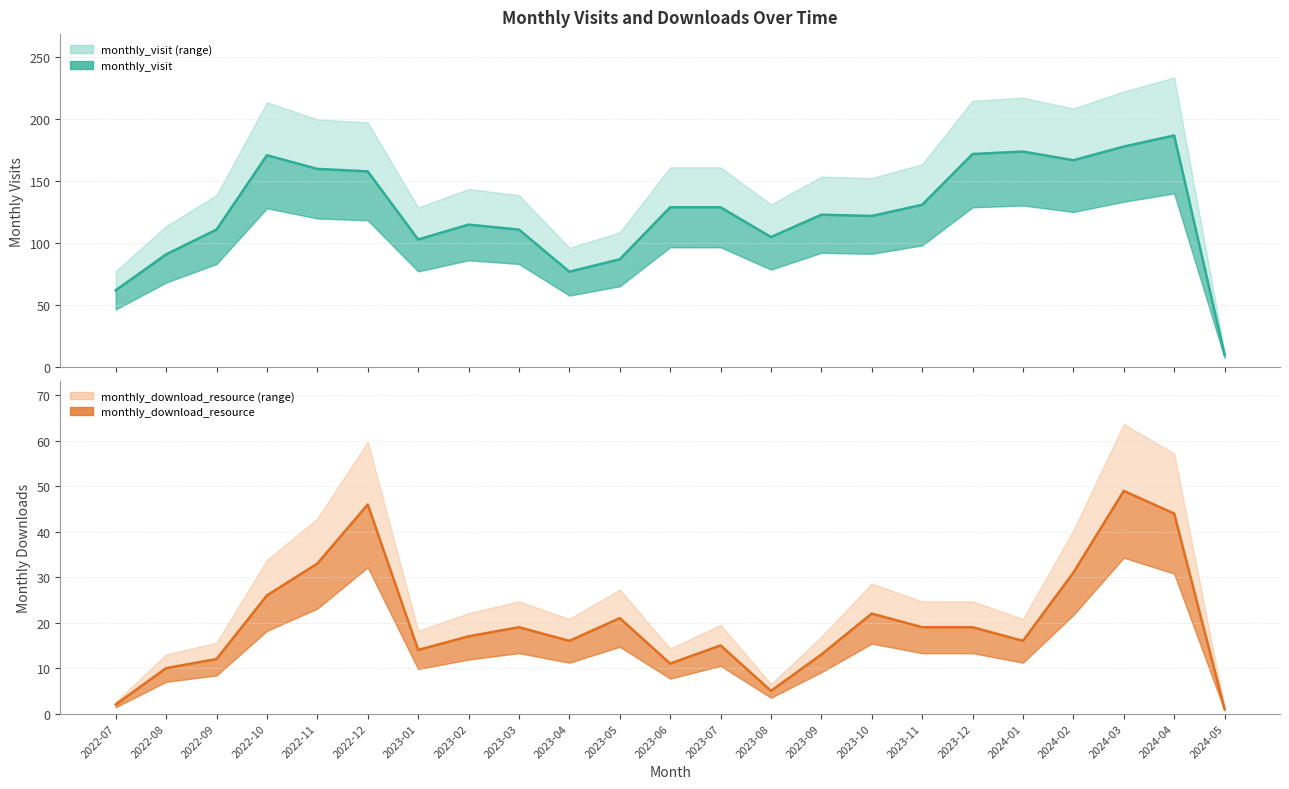

Where is the first local maximum for monthly_visit (line)?

2022-10